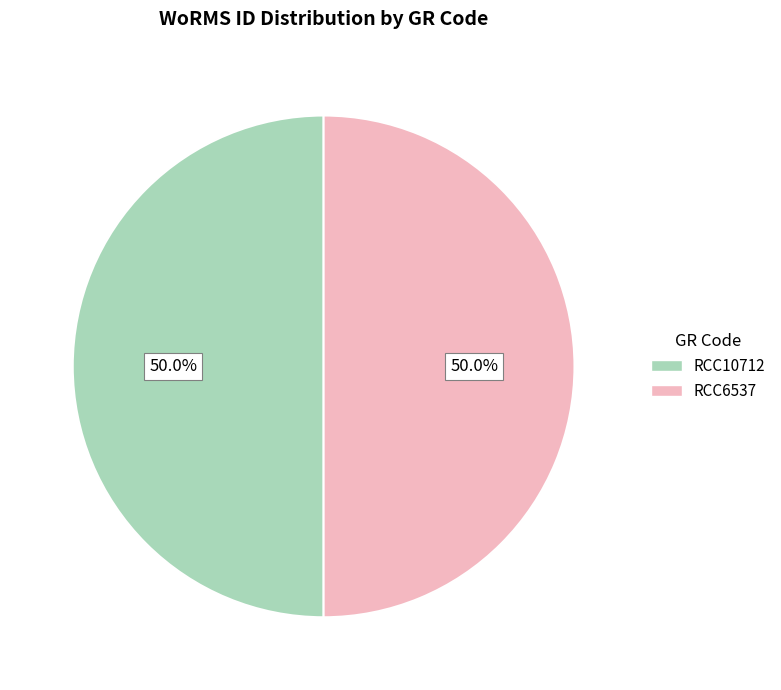

Count the number of slices in the pie.

2